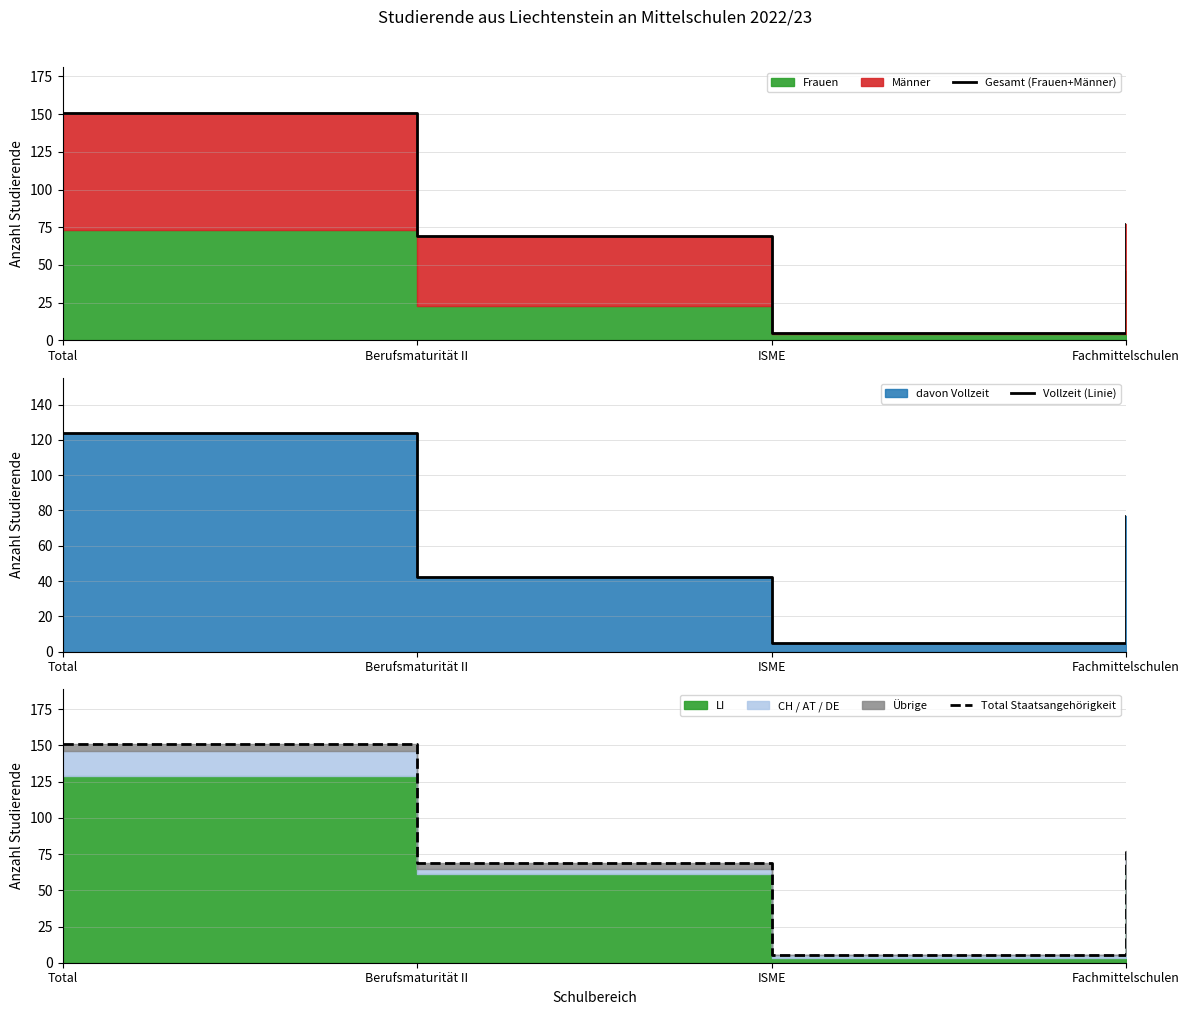

What is the total value across all series at ISME?

15